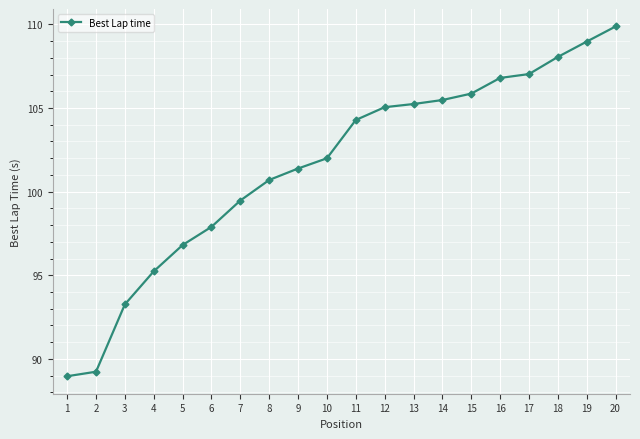

What is the difference between the maximum and minimum values?

20.9